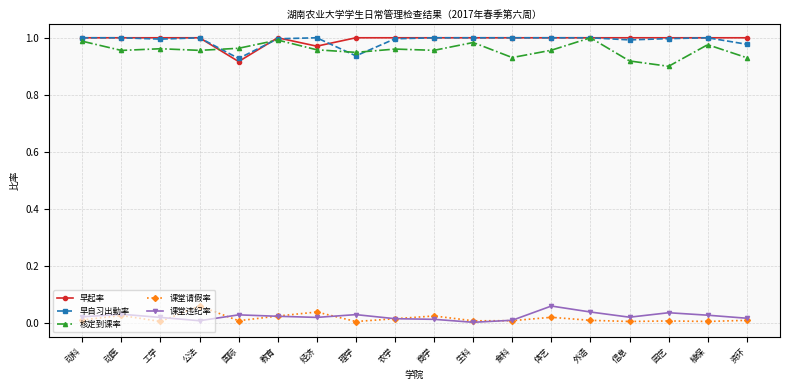

The value of 早自习出勤率 at 公法 is 1.0. True or false?

True